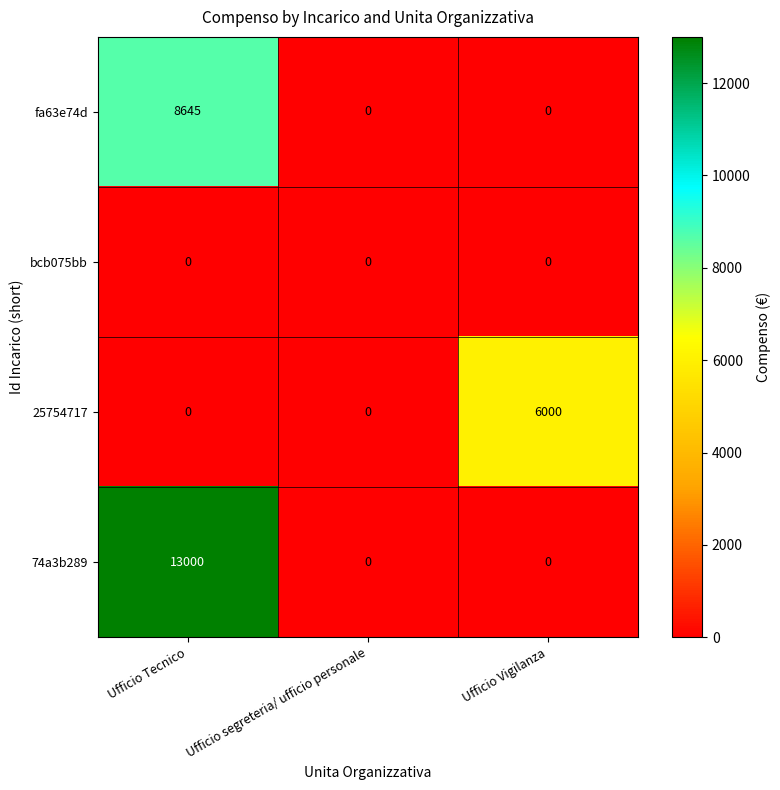

Rank the series by their average value, from highest to lowest.

74a3b289, fa63e74d, 25754717, bcb075bb